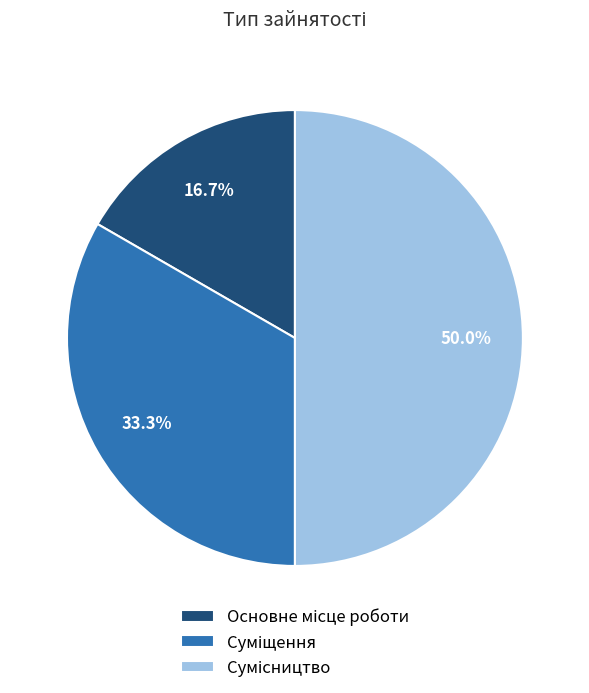

Do Основне місце роботи and Сумісництво together represent more than half of the pie?

Yes